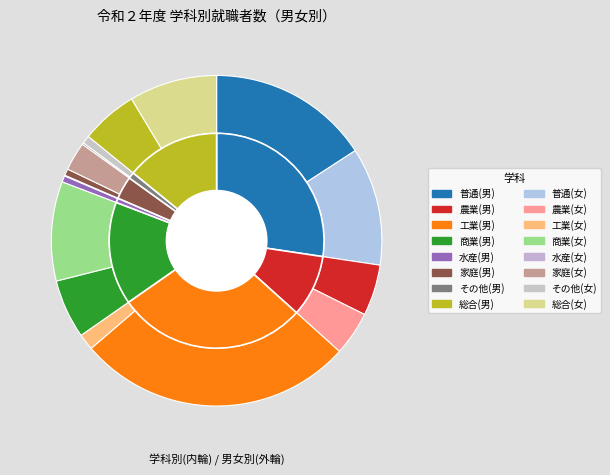

Which slice is the smallest?

水産(女)